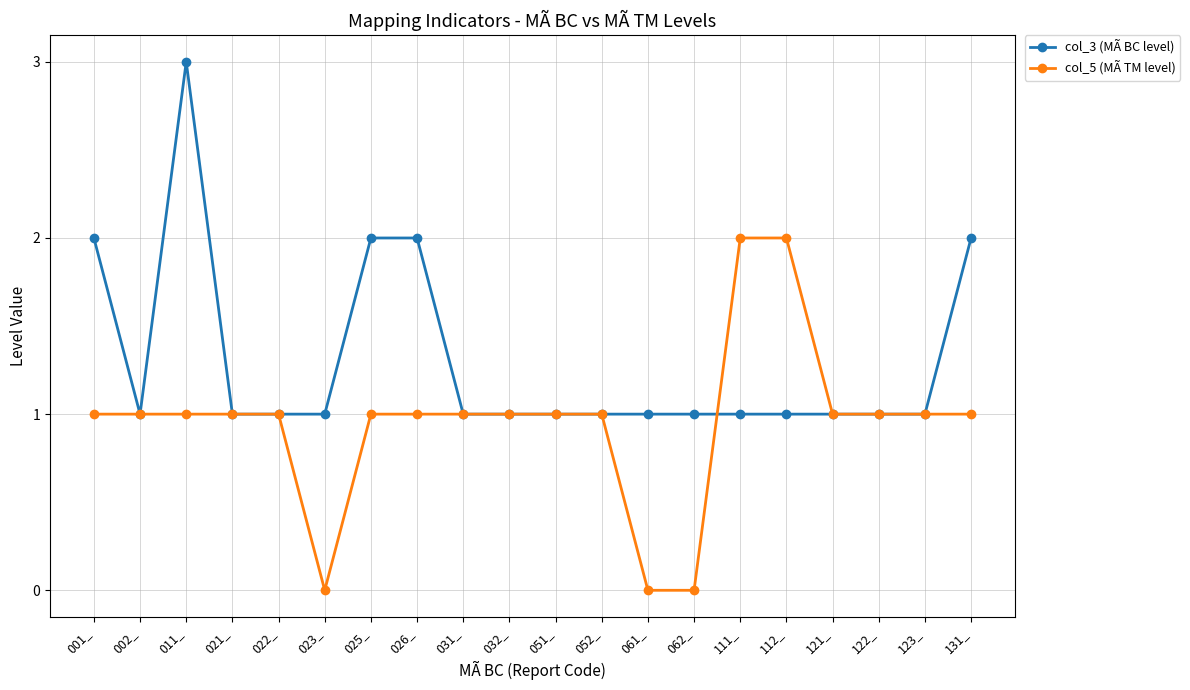

List the series in order of their overall mean, highest first.

col_3 (MÃ BC level), col_5 (MÃ TM level)